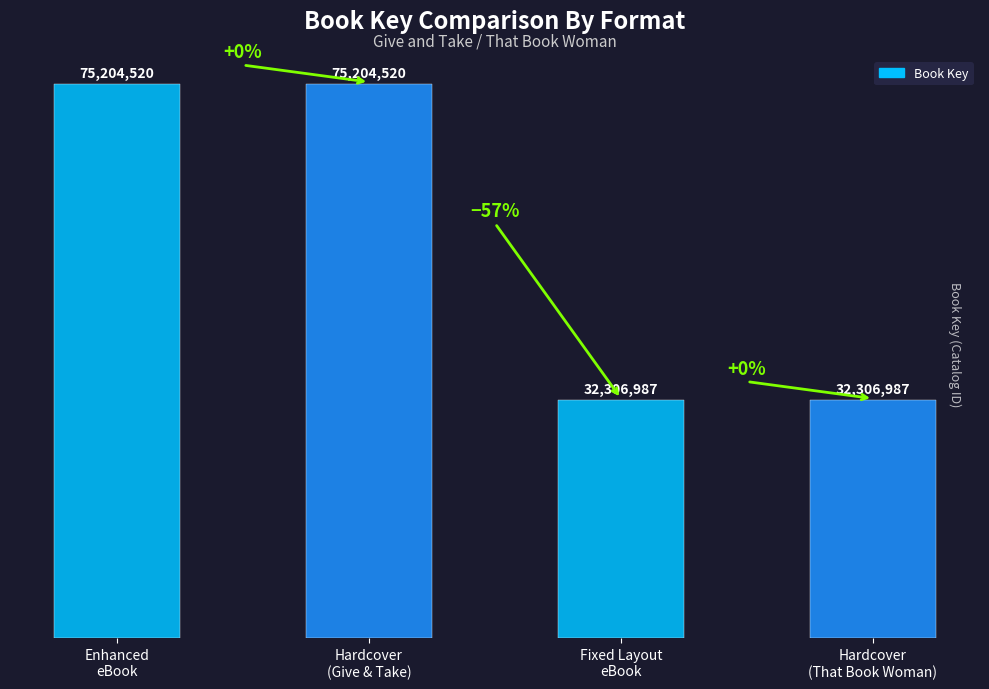

The chart shows a value of 120798020 at Enhanced eBook. True or false?

False